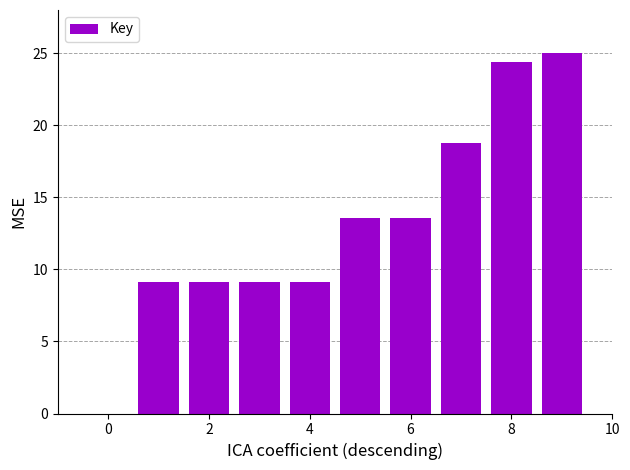

What is the greatest value displayed?

25.0